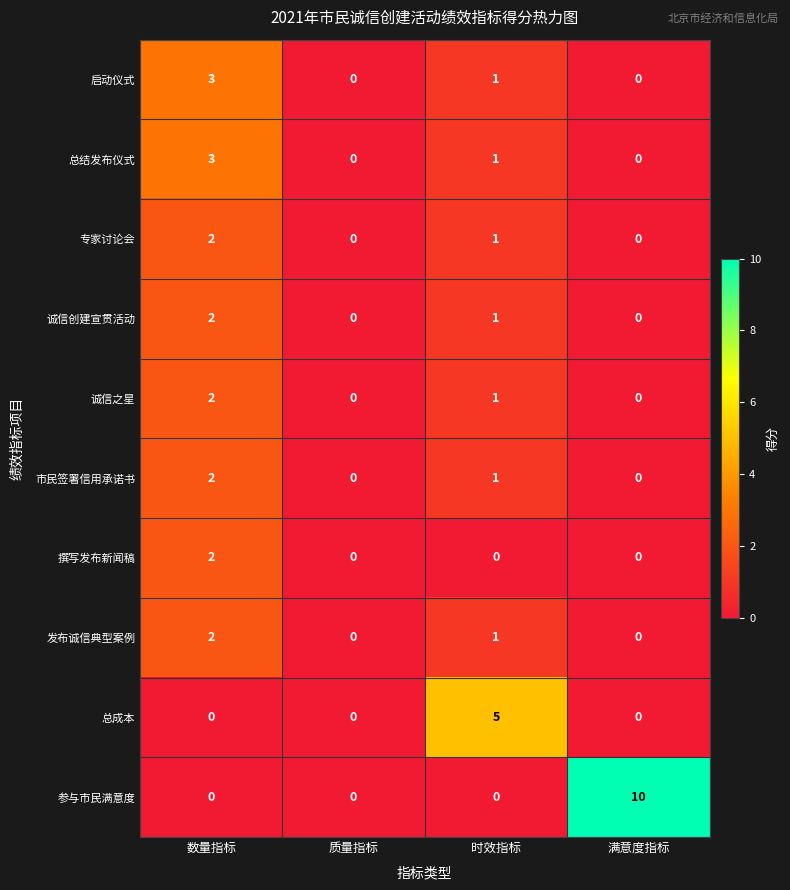

The value of 启动仪式 at 满意度指标 is -2. True or false?

False